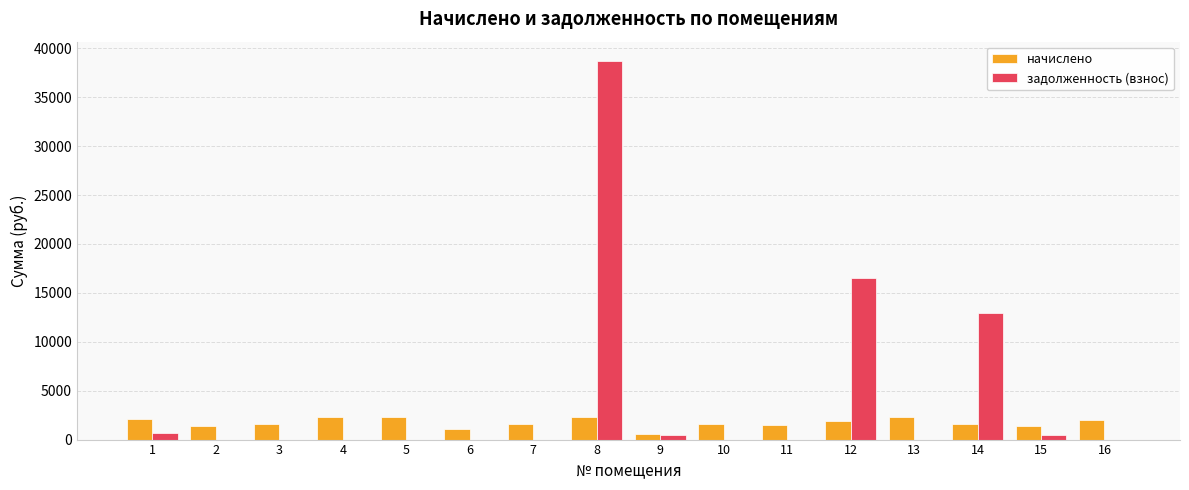

What is the difference between the начислено values at 10 and 3?

51.3